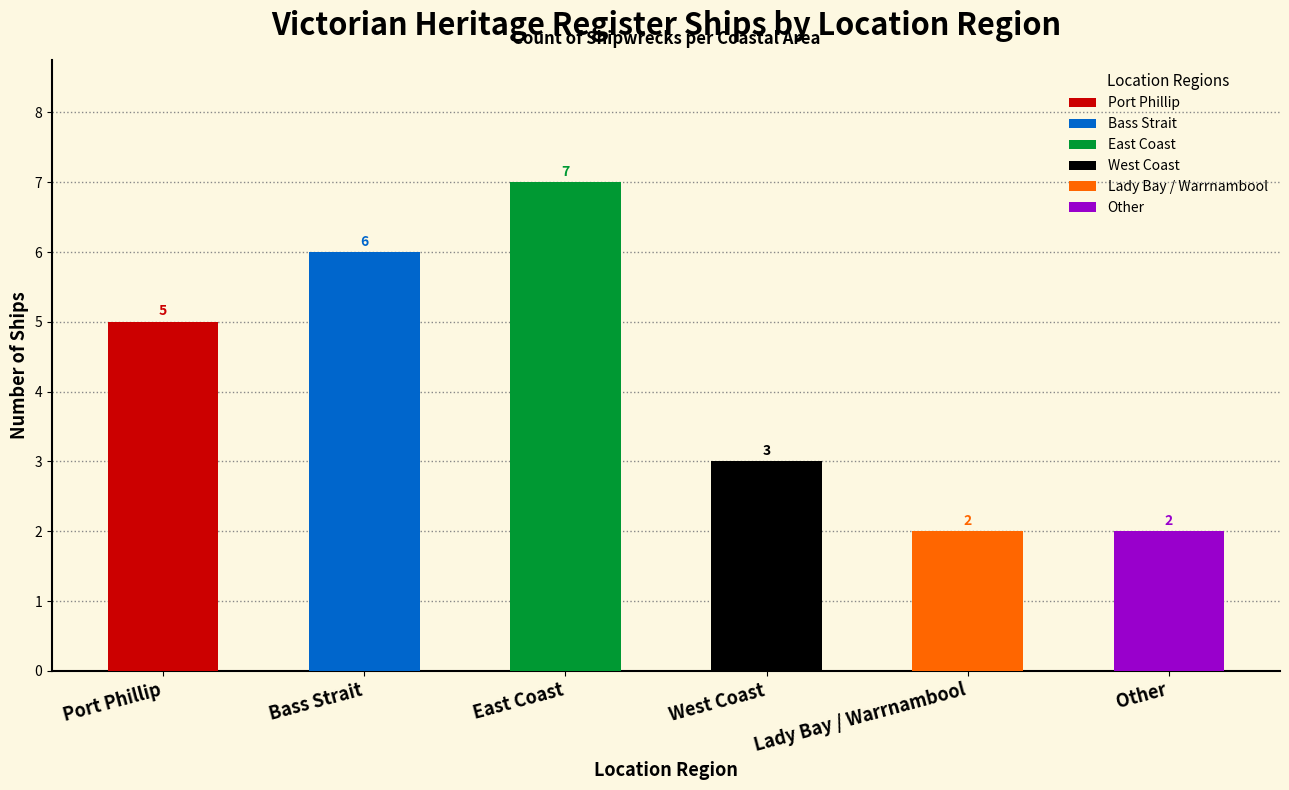

What is the change in value from West Coast to Lady Bay / Warrnambool?

-1